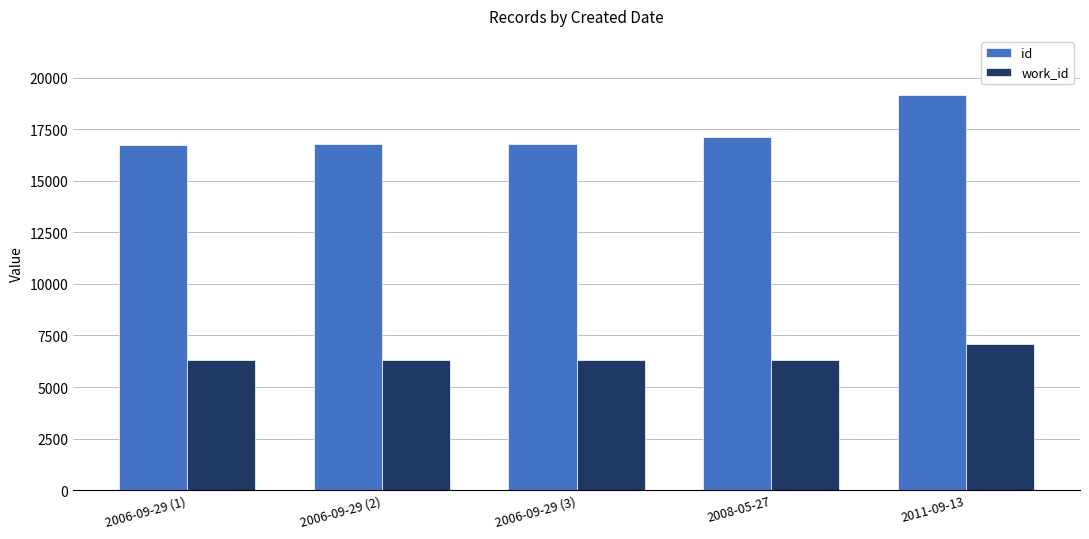

How many bars are there in each group?

2